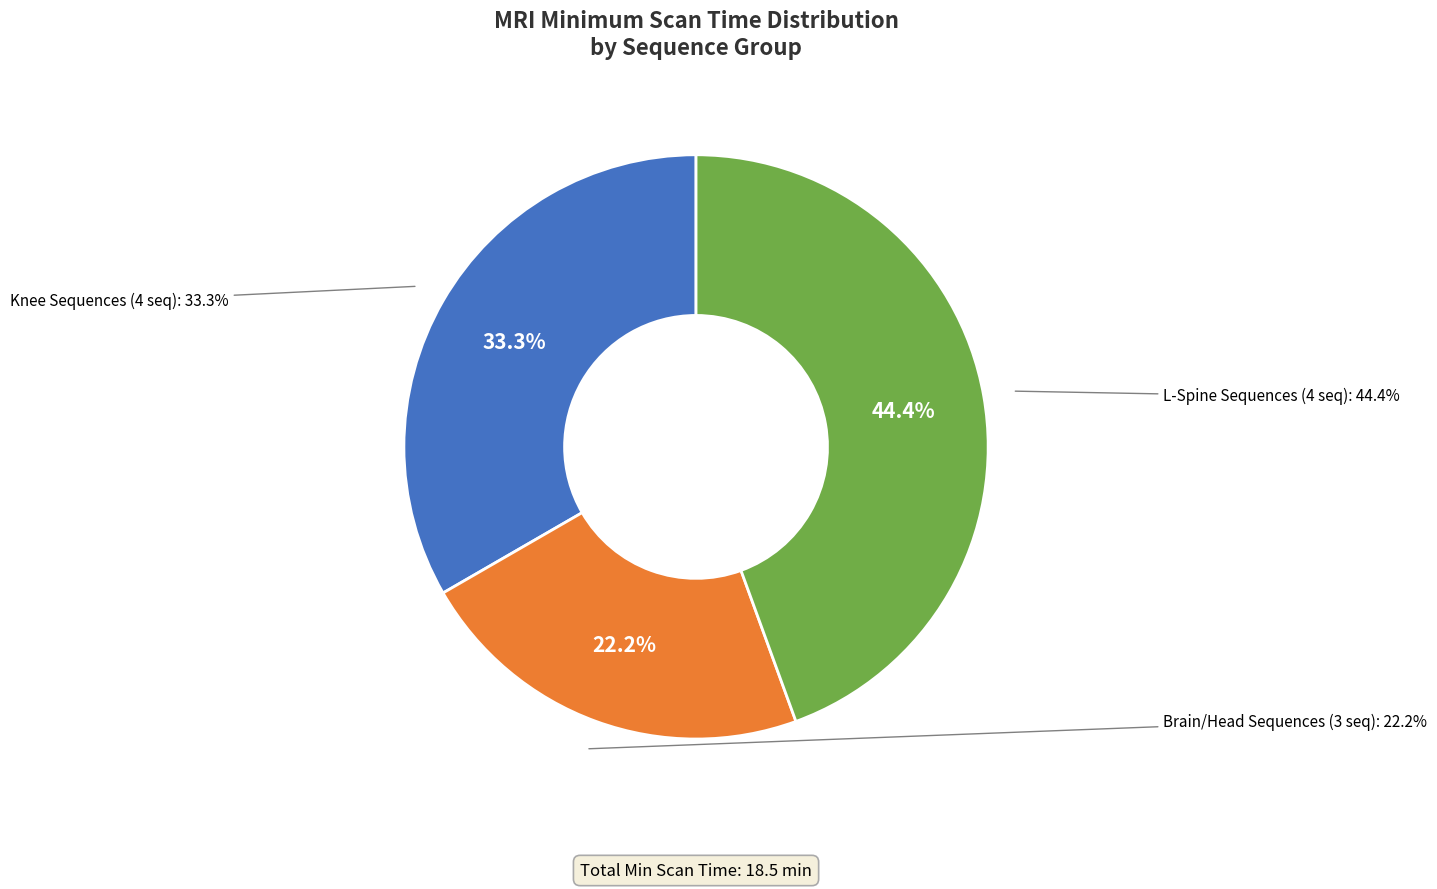

Do TSE T2W MultiStack (TRA) and Diffusion EPI (TRA) together represent more than half of the pie?

No